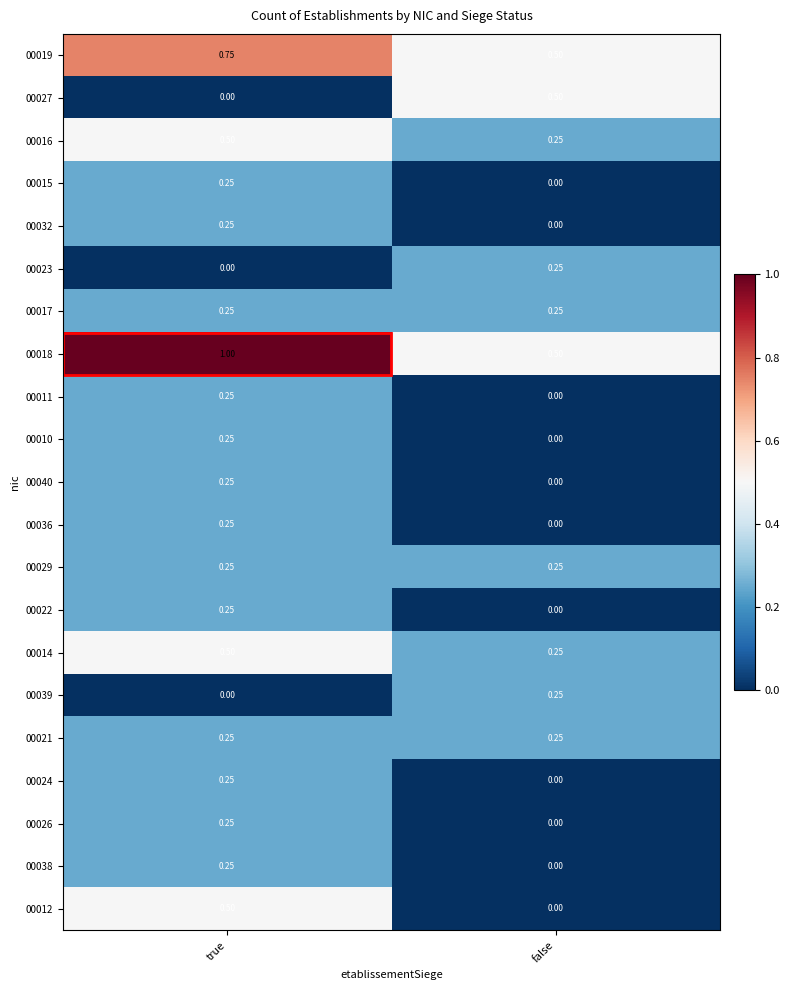

Which label corresponds to the largest value in the chart?

true